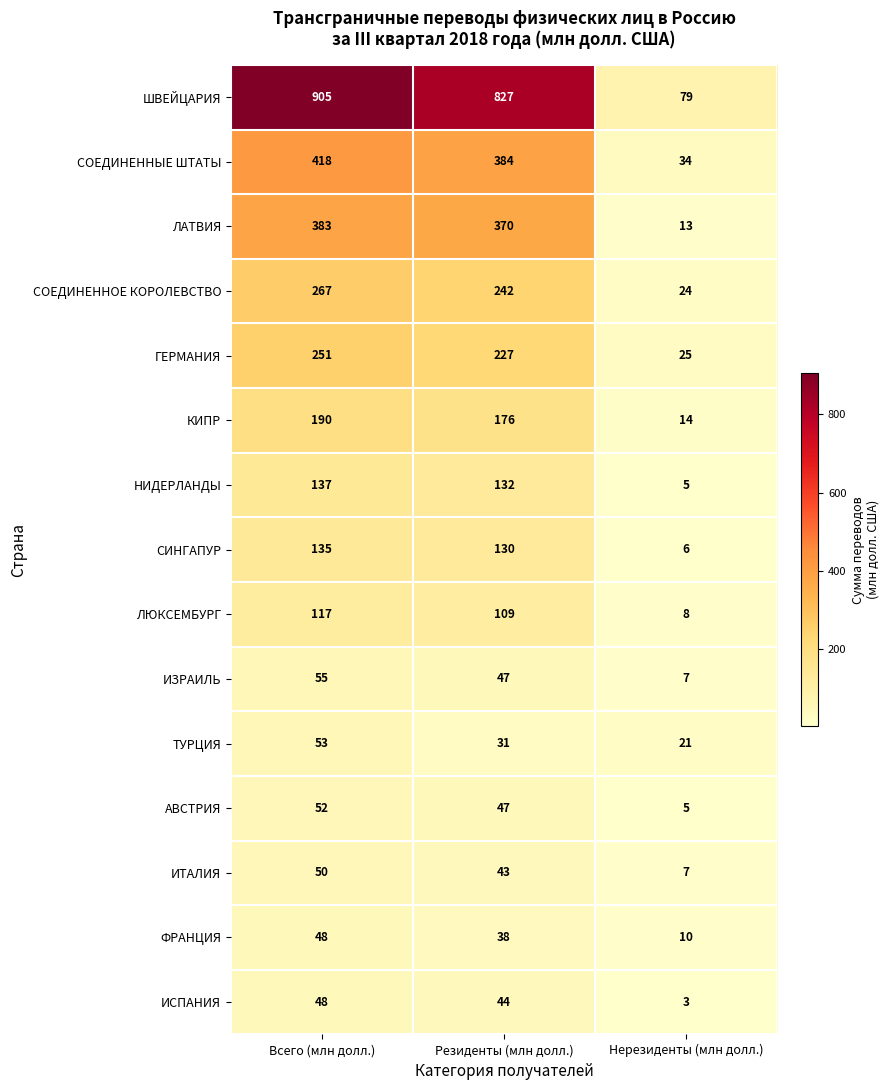

Count the ФРАНЦИЯ values in the range 10 to 48.

3